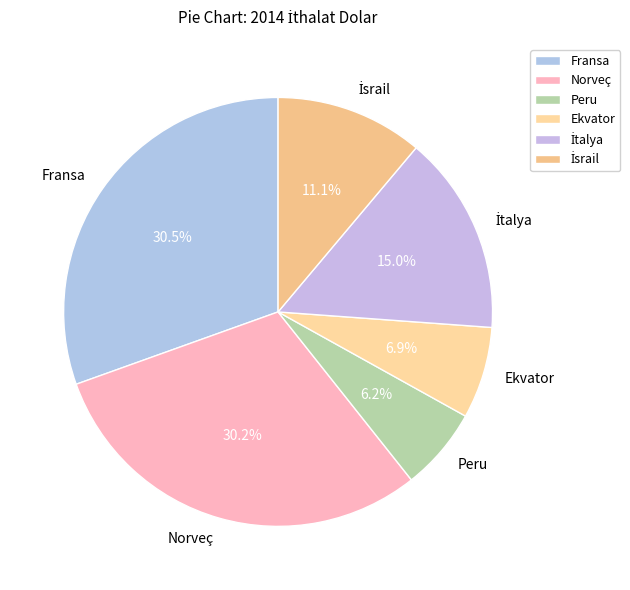

Does Ekvator account for over 50% of the chart?

No